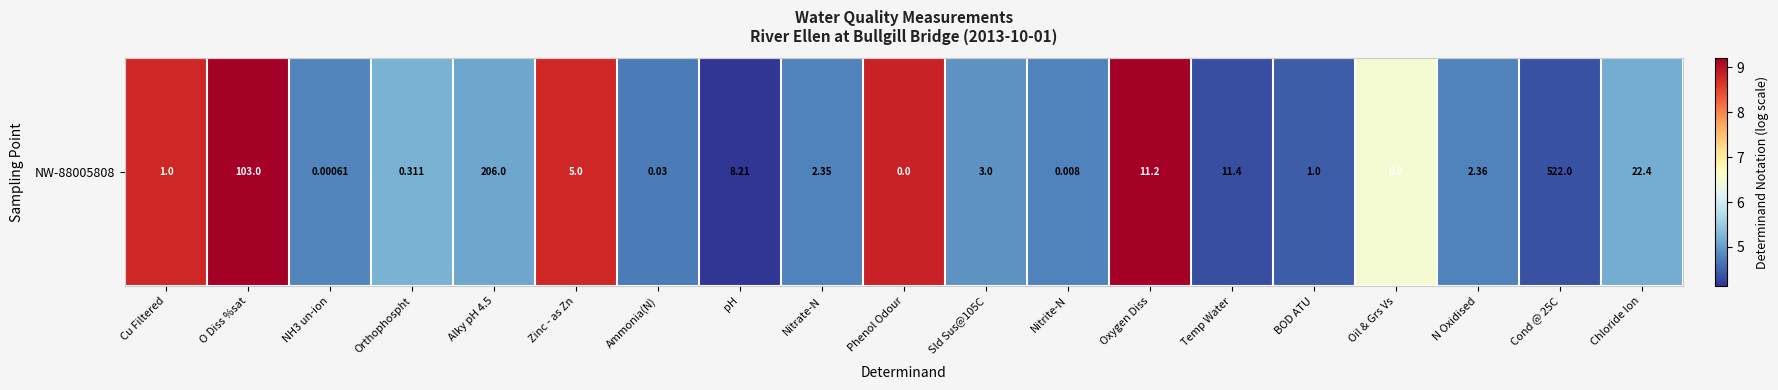

Which category has the highest value across all series?

Oxygen Diss